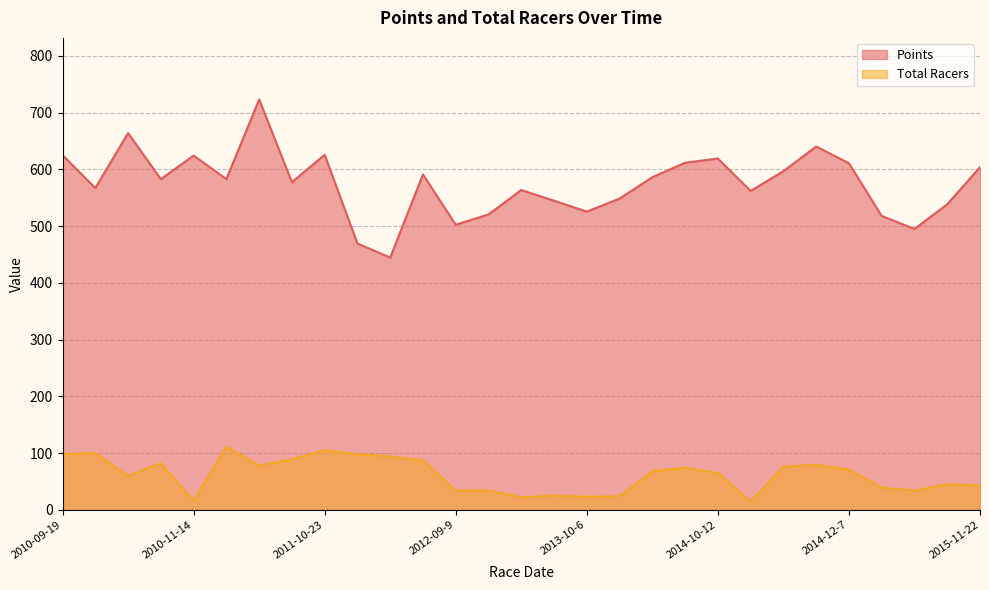

The Total Racers series shows 78.0 at 2011-10-2. True or false?

True